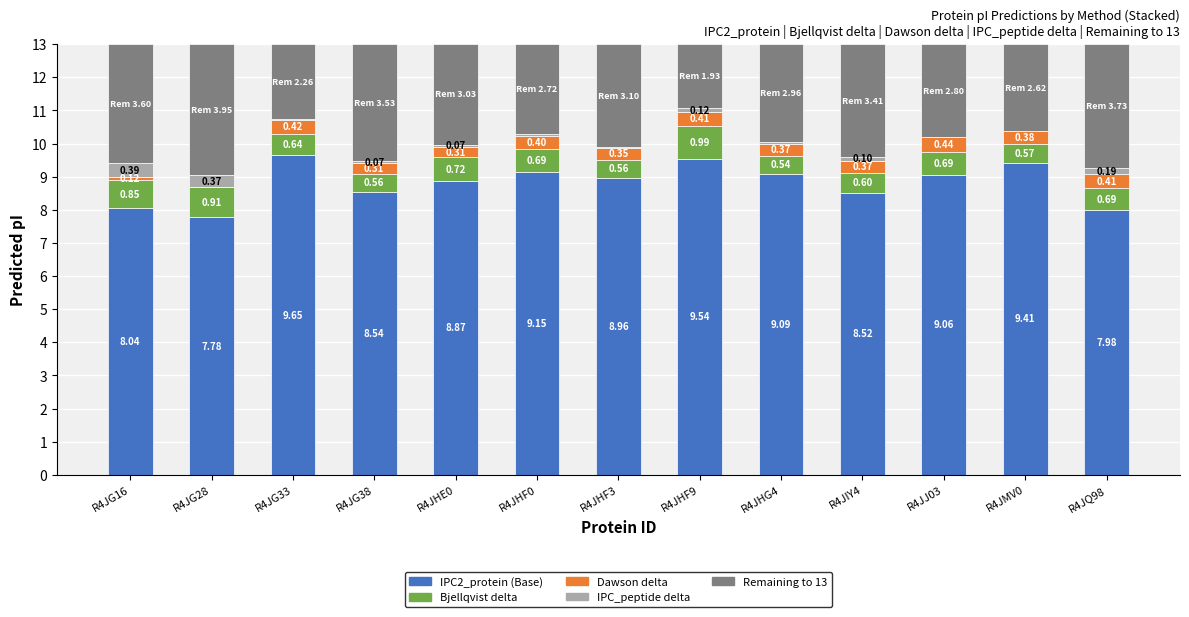

What is the total value across all series at R4JG38?

13.0